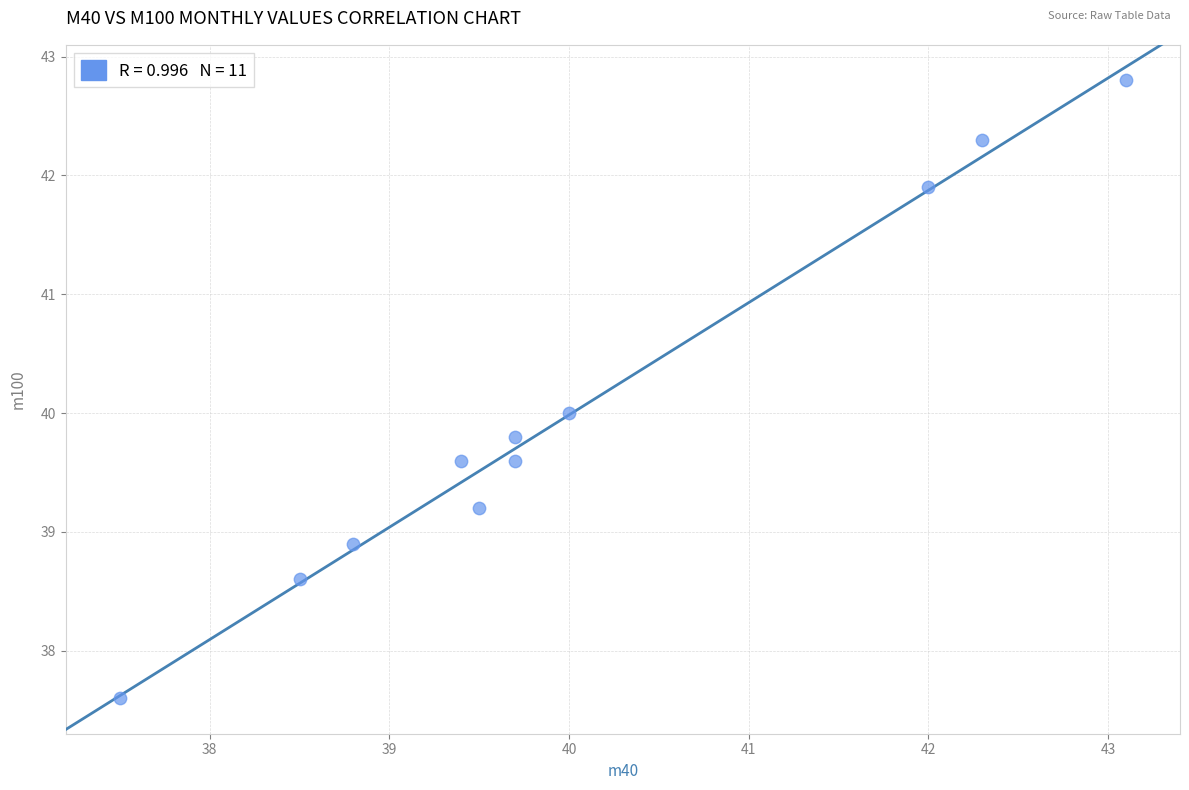

What is the average X value?

40.0